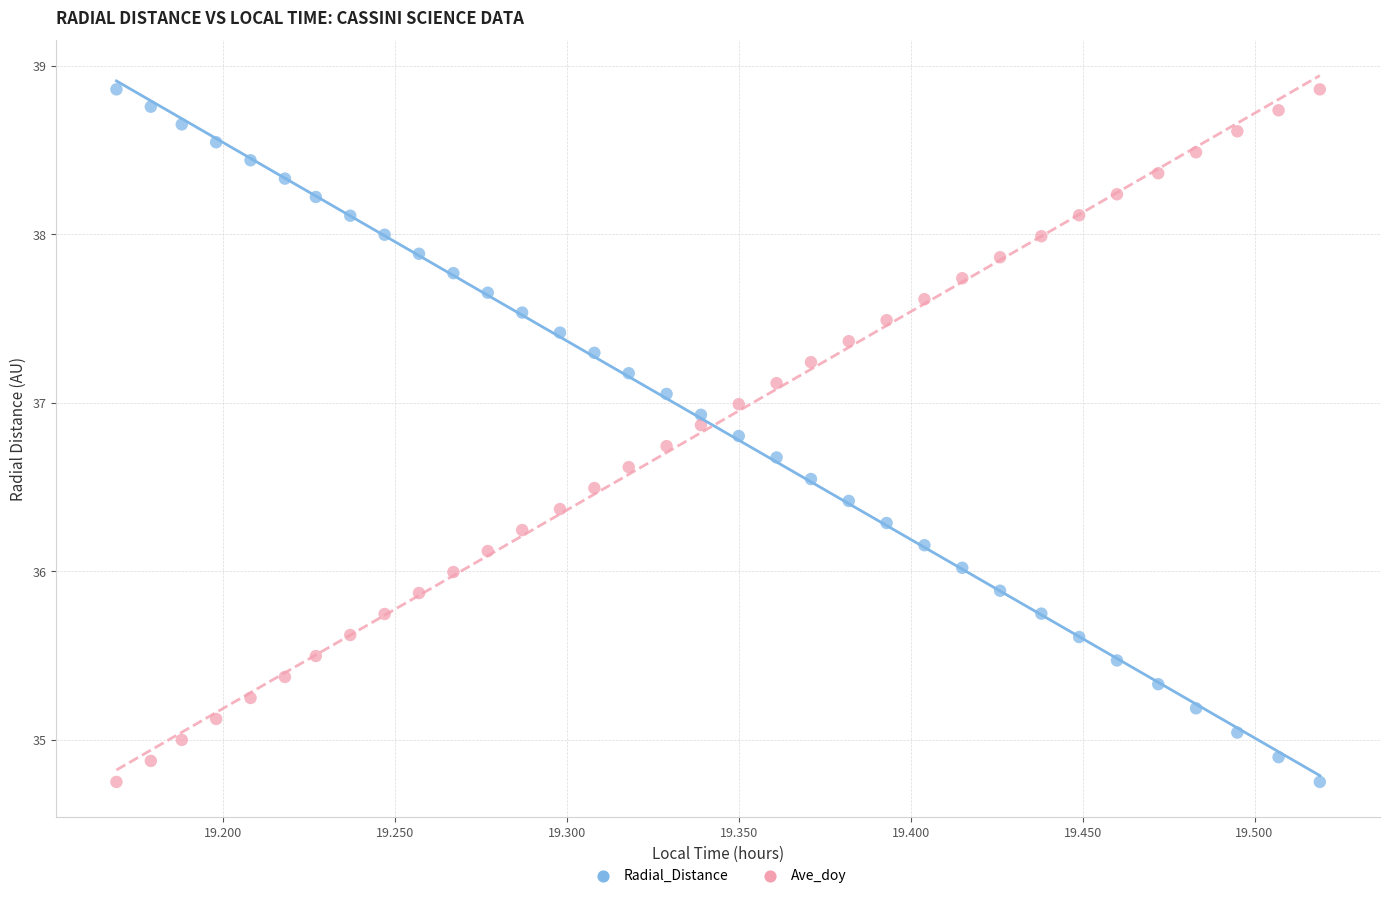

Across all data points, what is the range of Y values (max minus min)?

4.1